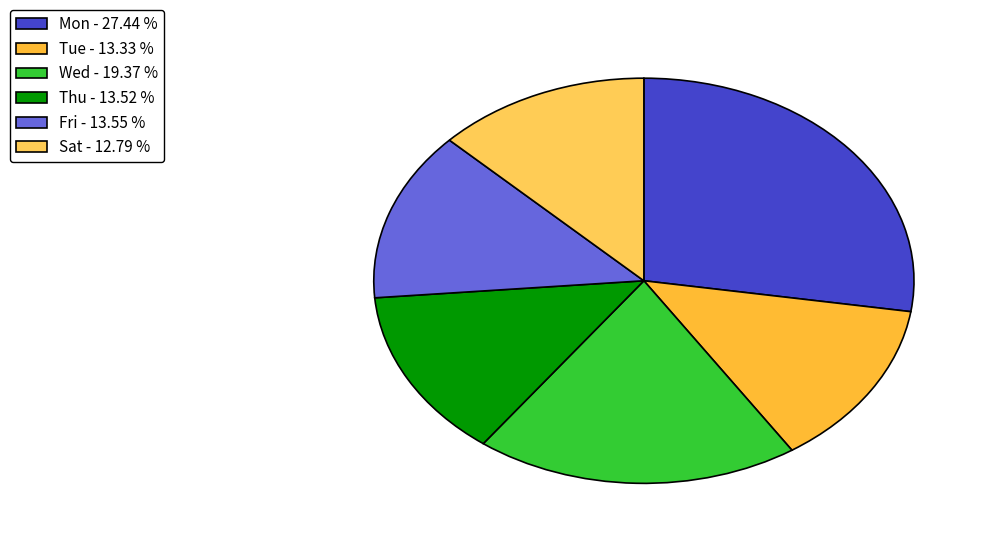

How many segments does this pie chart have?

6